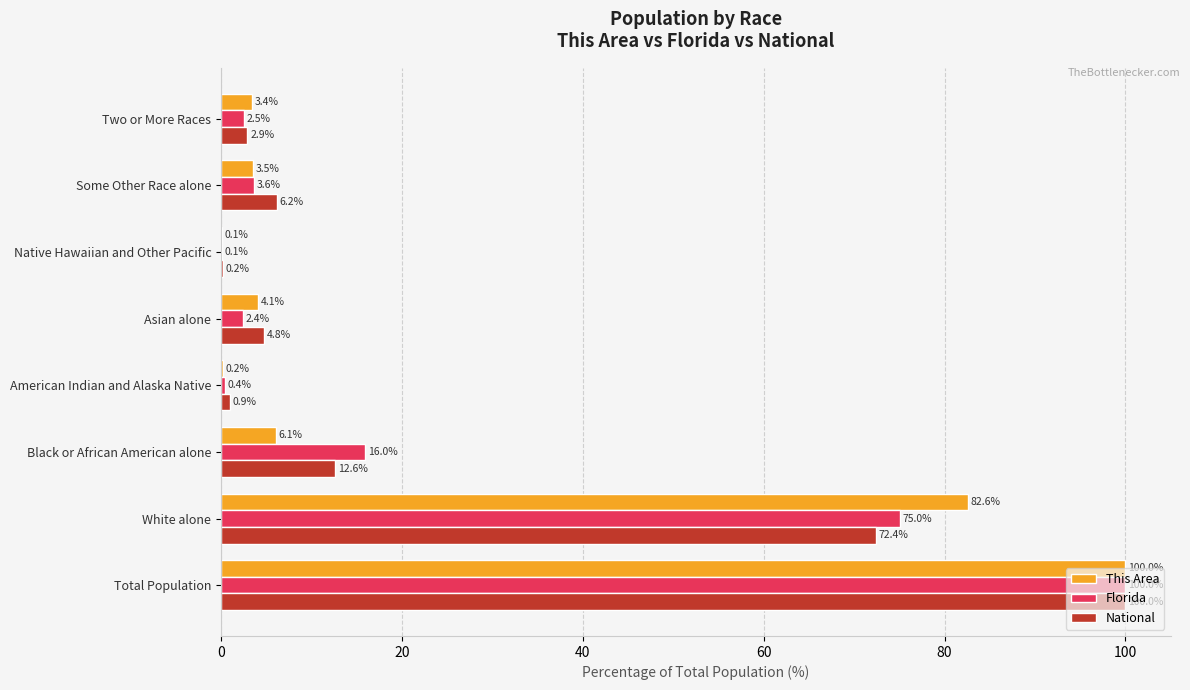

At which category does the chart reach its peak across all series?

Total Population